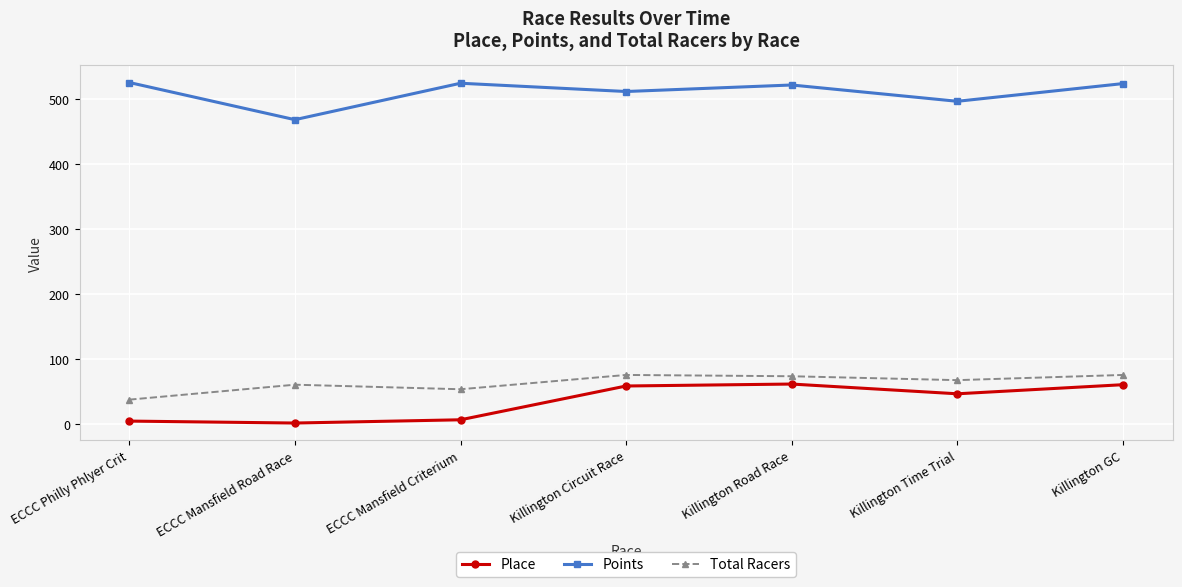

What is the difference between the second highest and minimum values in the Place series?

59.0